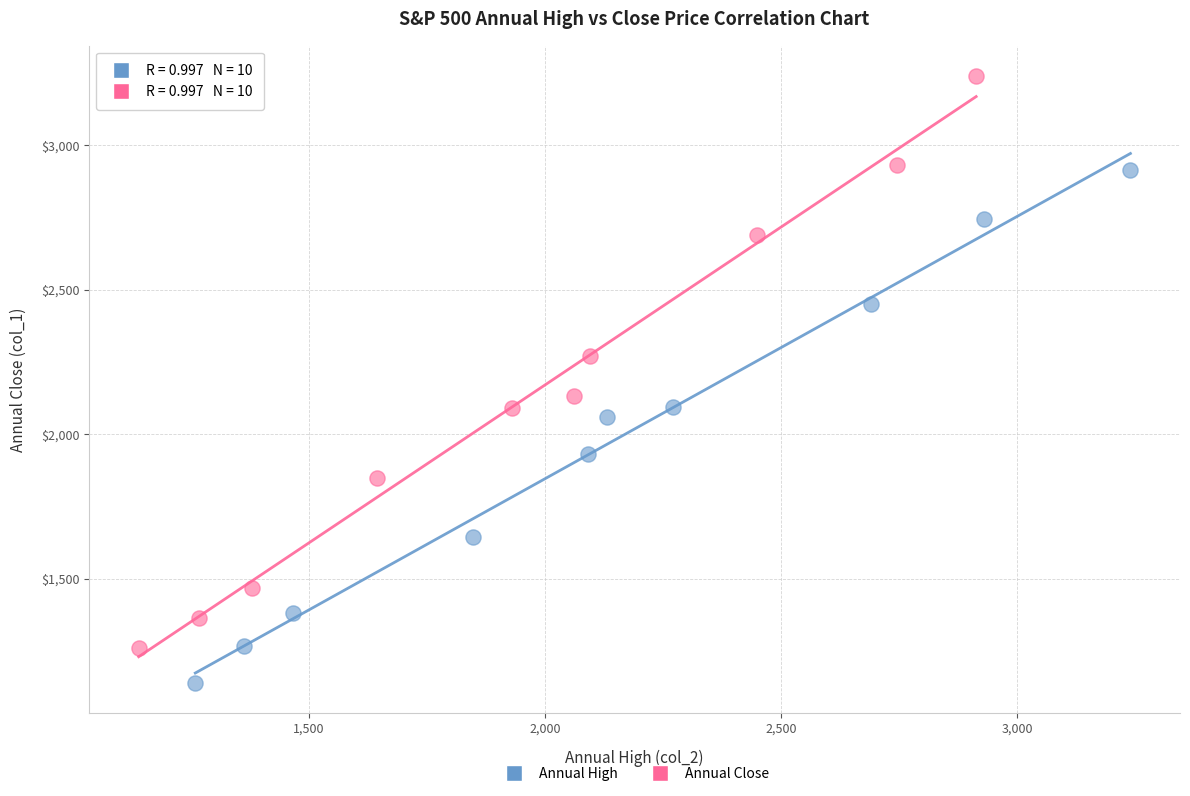

Which series has the widest spread of Y values?

Annual Close